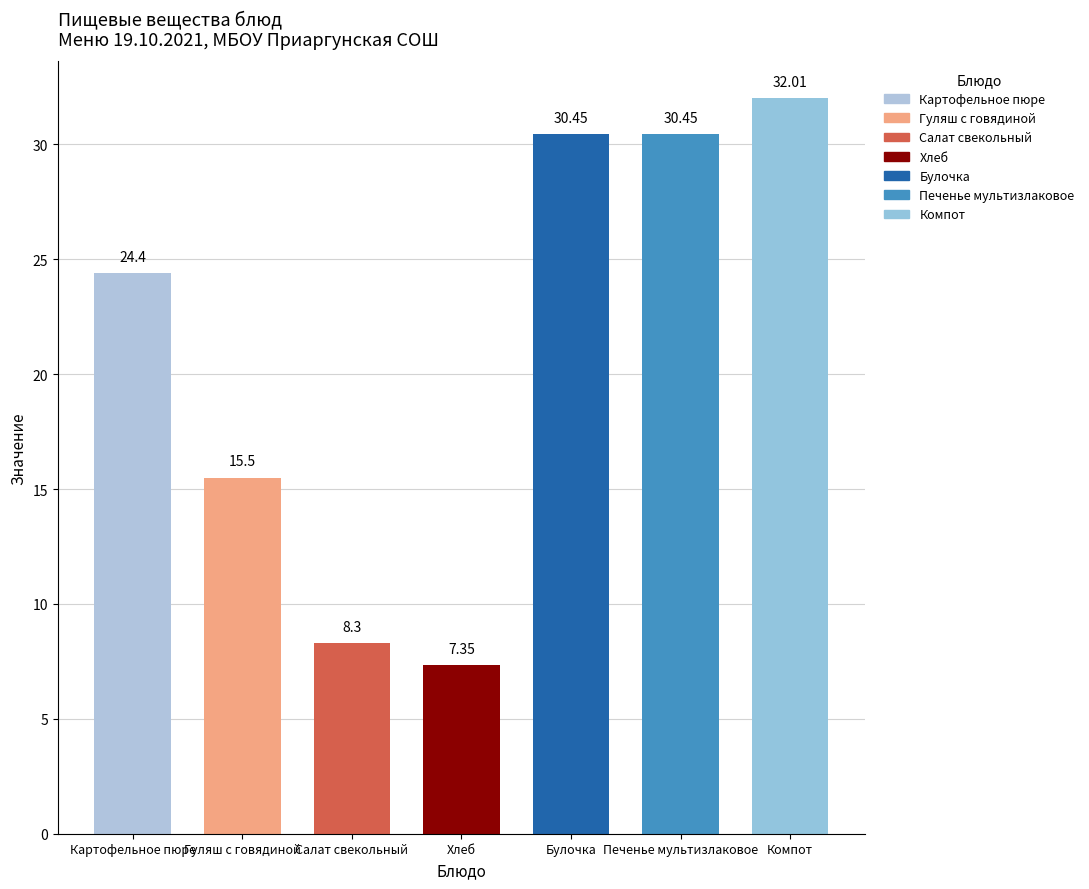

Where does the data first go above 24?

Картофельное пюре